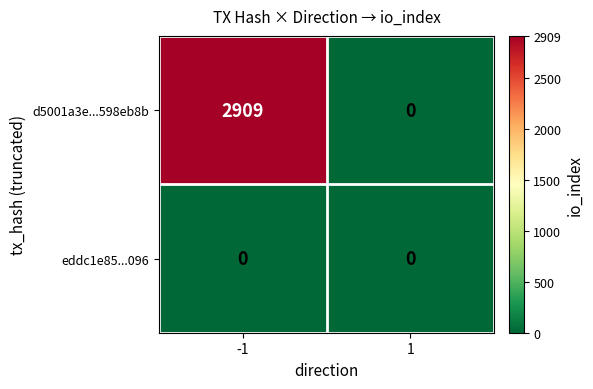

What is the maximum value shown in the chart?

2909